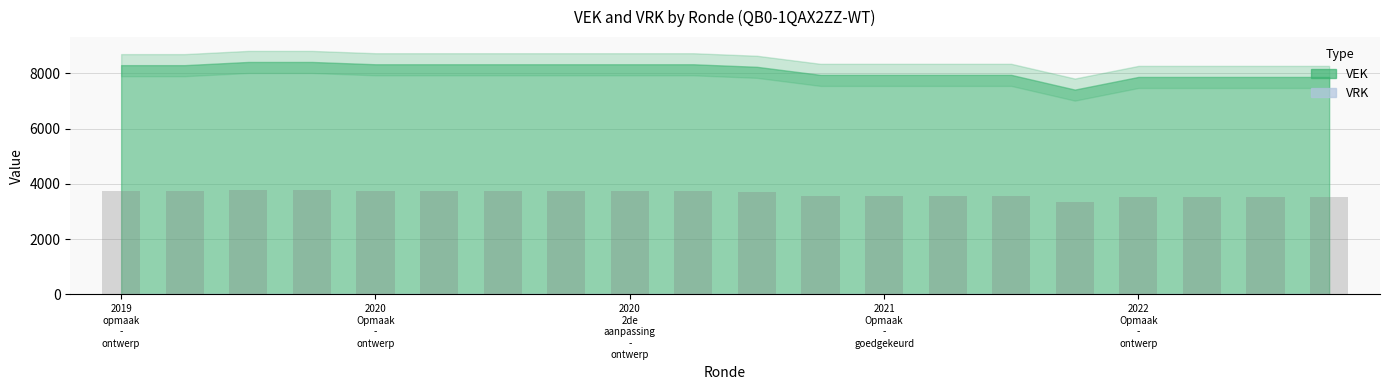

What is the value of the 19th bar from the left?

3543.3